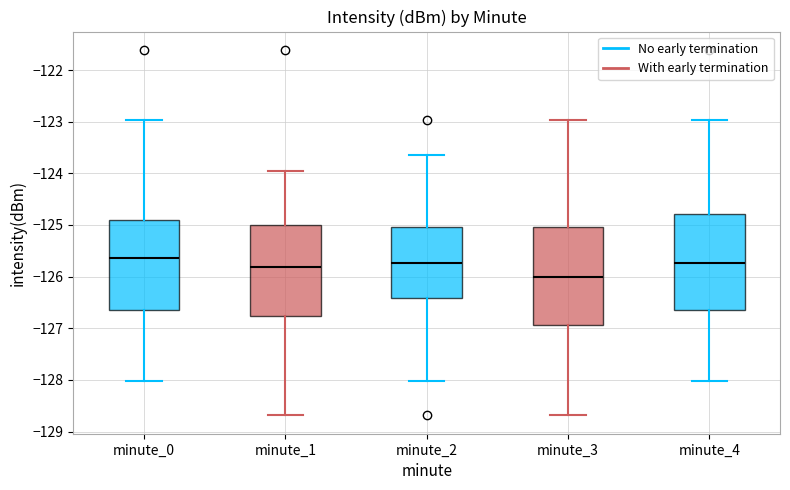

Reading left to right, transcribe this box plot: for each box, give where its median line is, the range the box spans, and where its two whiskers end, as read against the y-axis. The values are not printed on the chart, so give them approximately, as read against the axis.

minute_0: median -125.6, box -126.6 to -124.9, whiskers -128.0 to -123.0
minute_1: median -125.8, box -126.8 to -125.0, whiskers -128.7 to -124.0
minute_2: median -125.7, box -126.4 to -125.0, whiskers -128.0 to -123.6
minute_3: median -126.0, box -126.9 to -125.0, whiskers -128.7 to -123.0
minute_4: median -125.7, box -126.6 to -124.8, whiskers -128.0 to -123.0